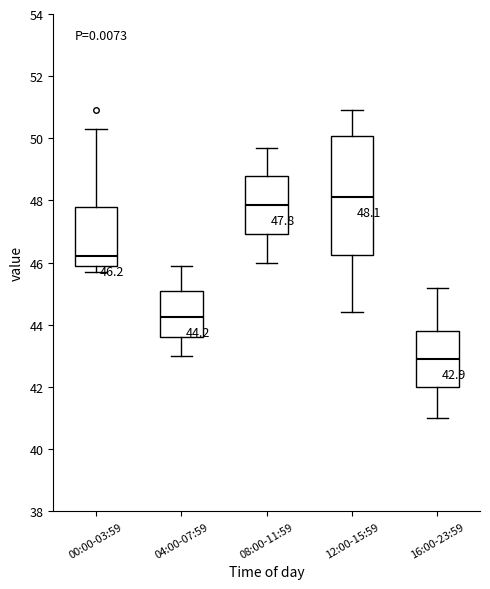

Which box is the tallest, from its lower edge to its upper edge?

12:00-15:59